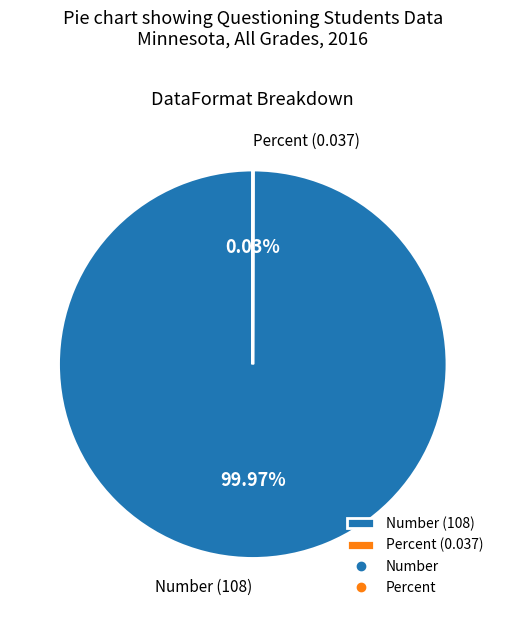

Is there a majority slice in this chart?

Yes